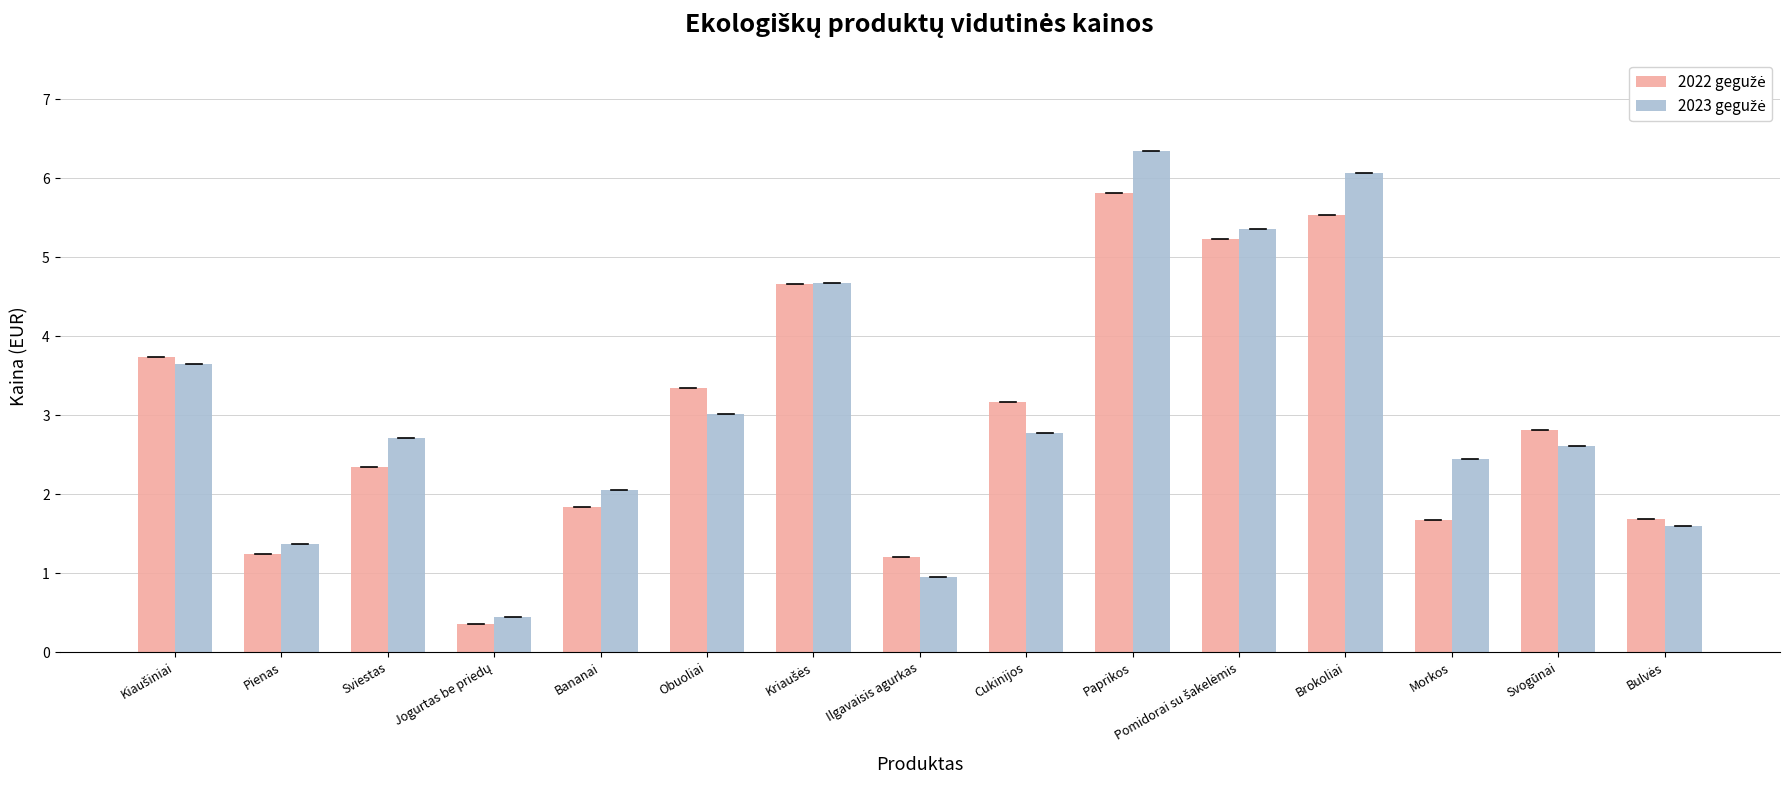

At how many categories does at least one series exceed 4?

4